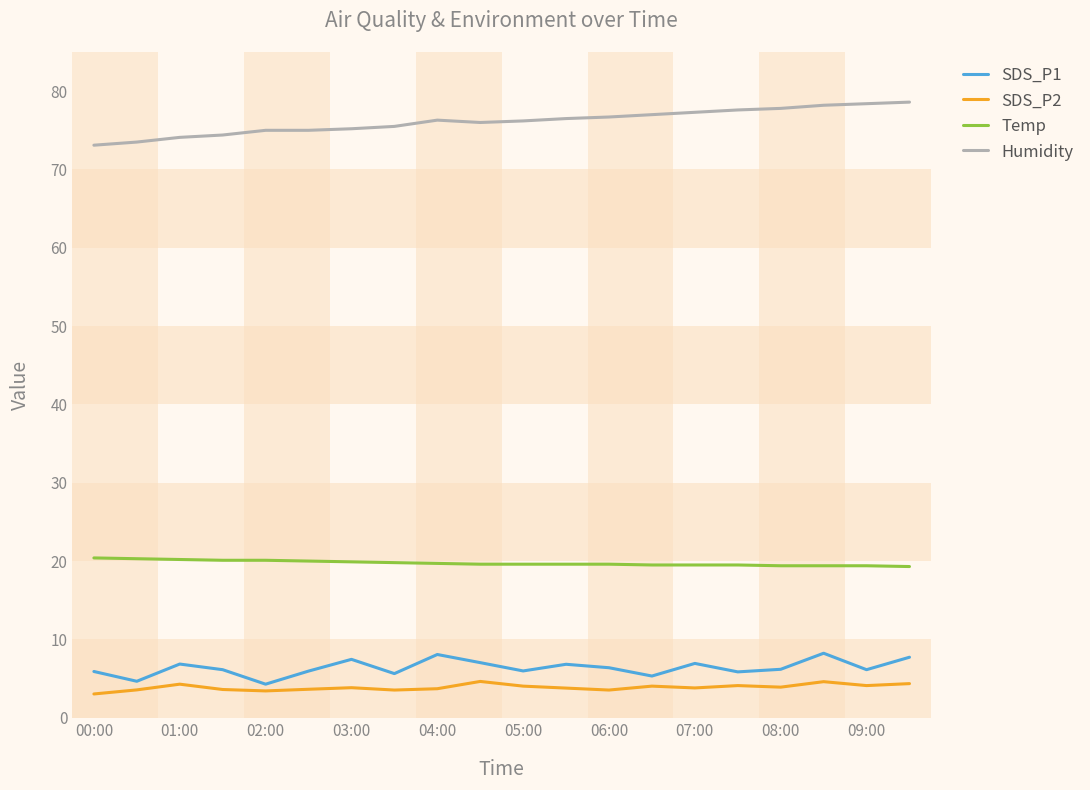

What is the greatest value displayed?

78.6